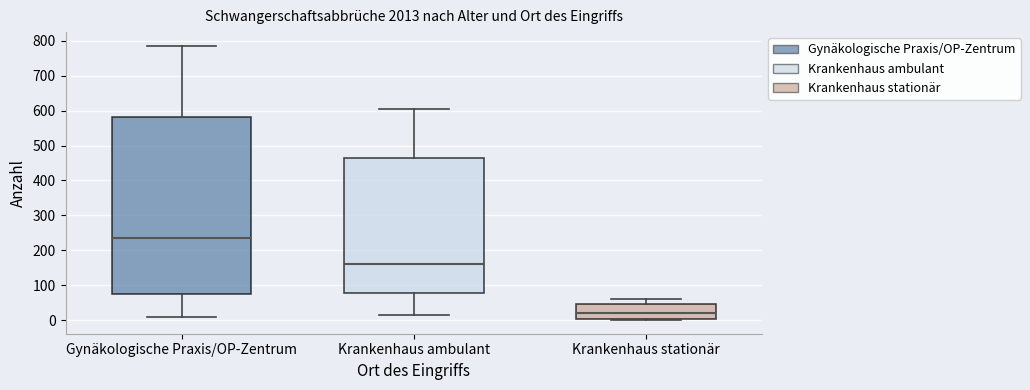

Reading left to right, read every box against the y-axis: the position of its median line, the range the box covers, and the ends of its whiskers. The values are not printed on the chart, so give them approximately, as read against the axis.

Gynäkologische Praxis/OP-Zentrum: median 230, box 80 to 580, whiskers 10 to 790
Krankenhaus ambulant: median 160, box 80 to 460, whiskers 10 to 600
Krankenhaus stationär: median 20, box 0 to 50, whiskers 0 to 60